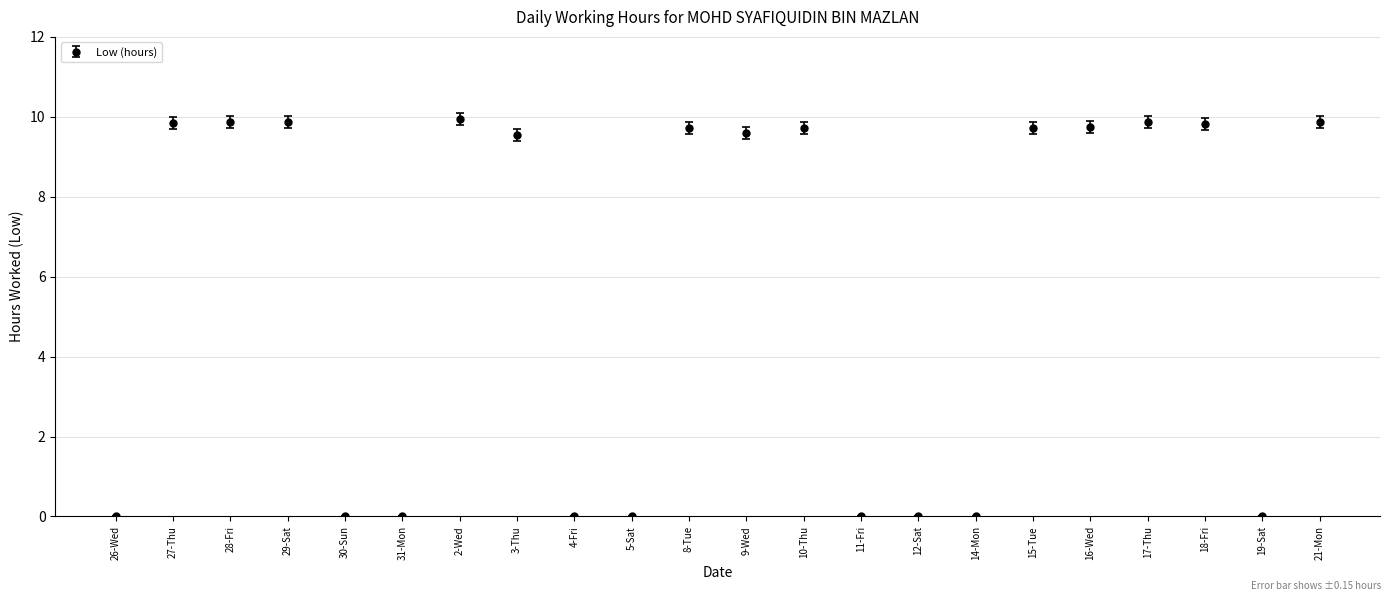

What is the greatest value displayed?

9.9